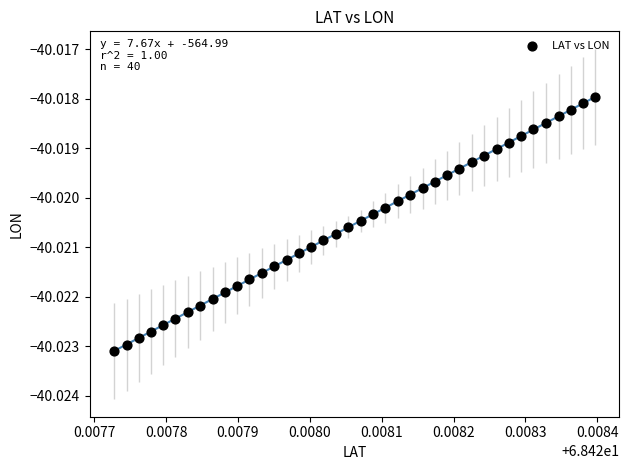

How many data points are displayed?

40